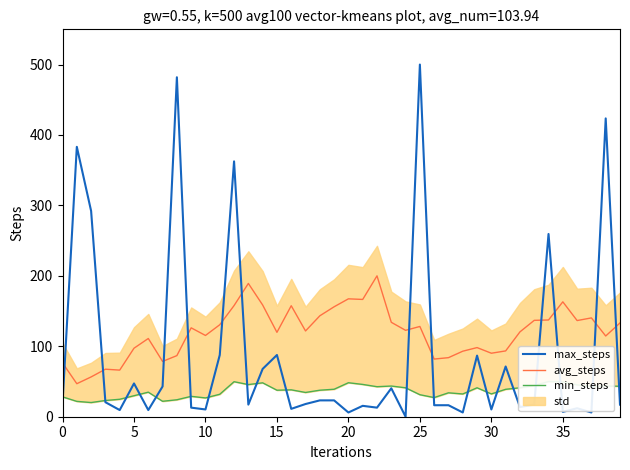

Which series ends up on top after the final intersection of max_steps and min_steps?

min_steps